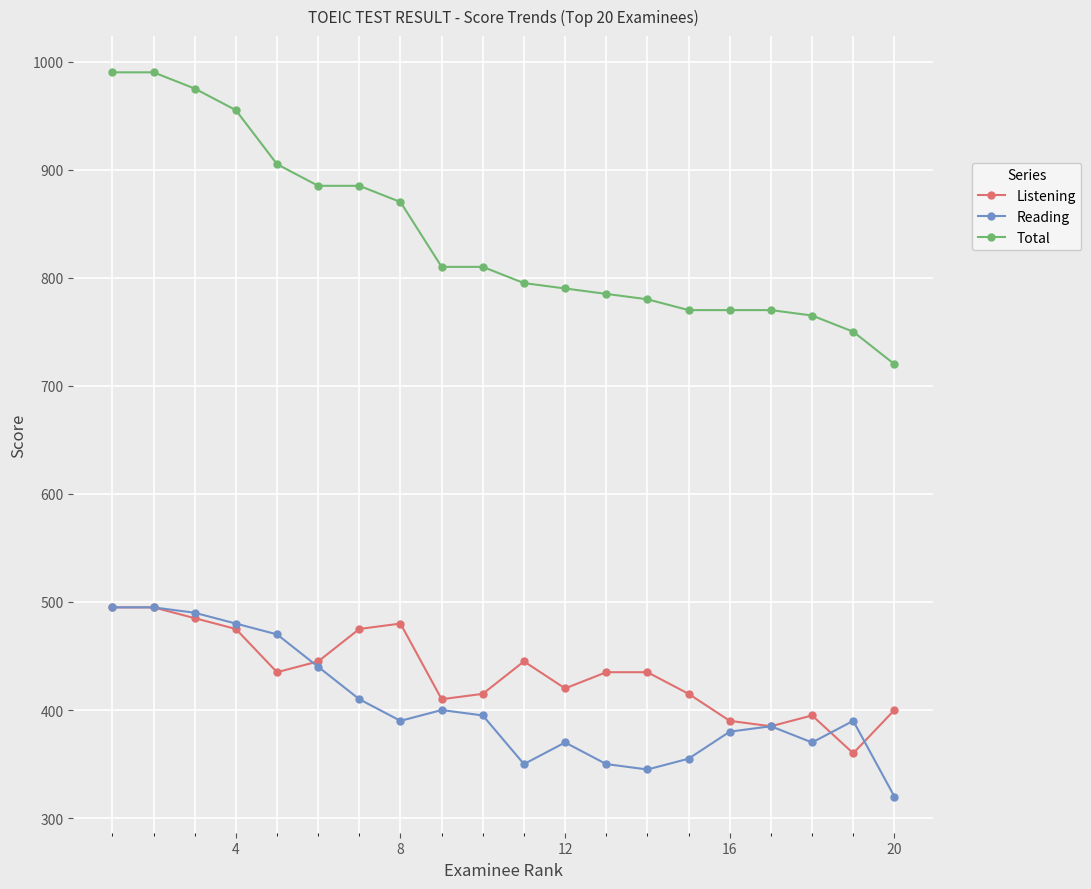

Does the chart have visible grid lines?

Yes